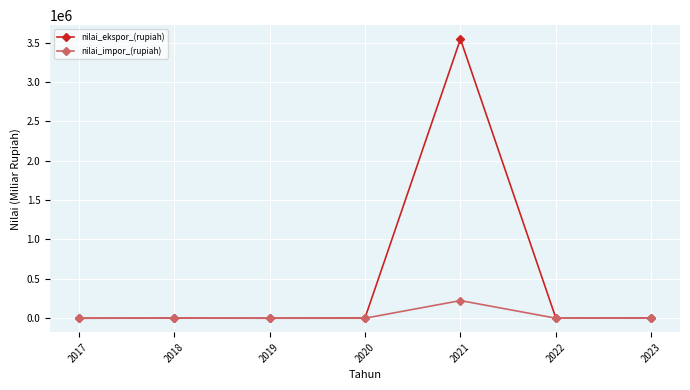

True or false: nilai_impor_(rupiah) has more than 2 points higher than both neighbors.

False